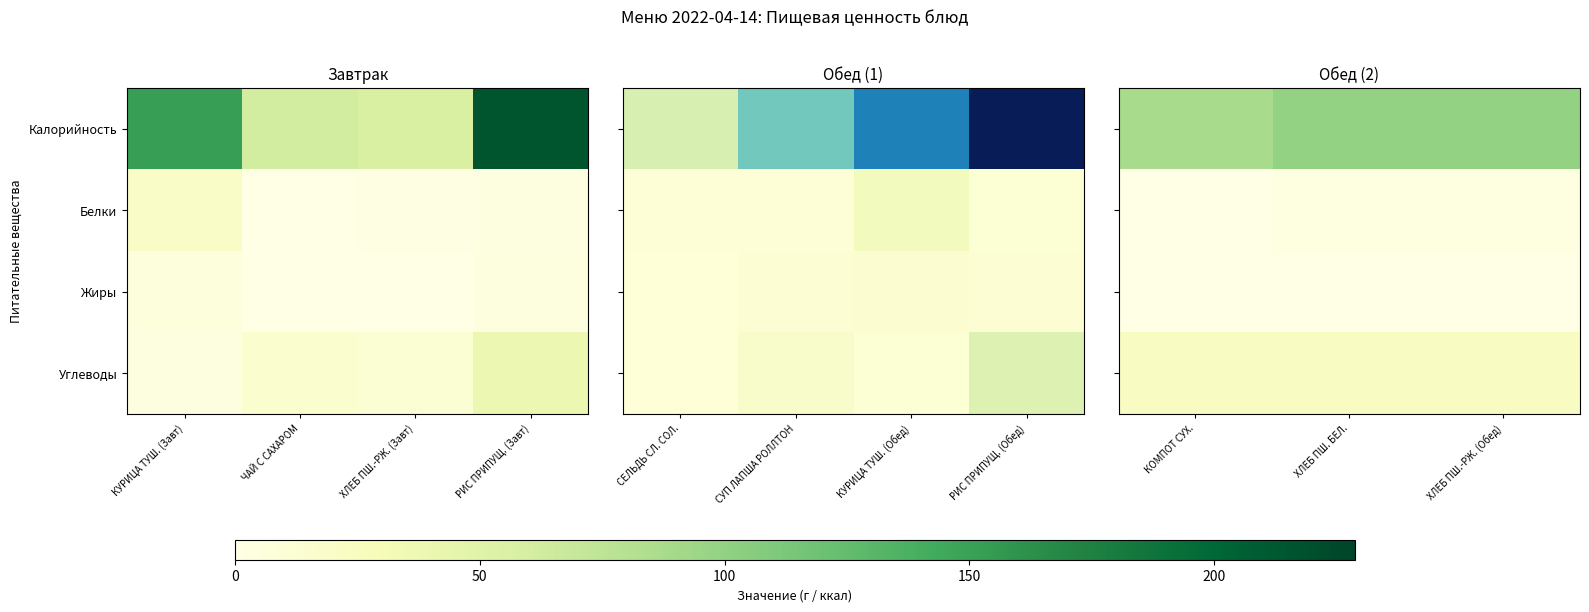

The value of Белки at КОМПОТ СУХ. is 0.1. True or false?

False